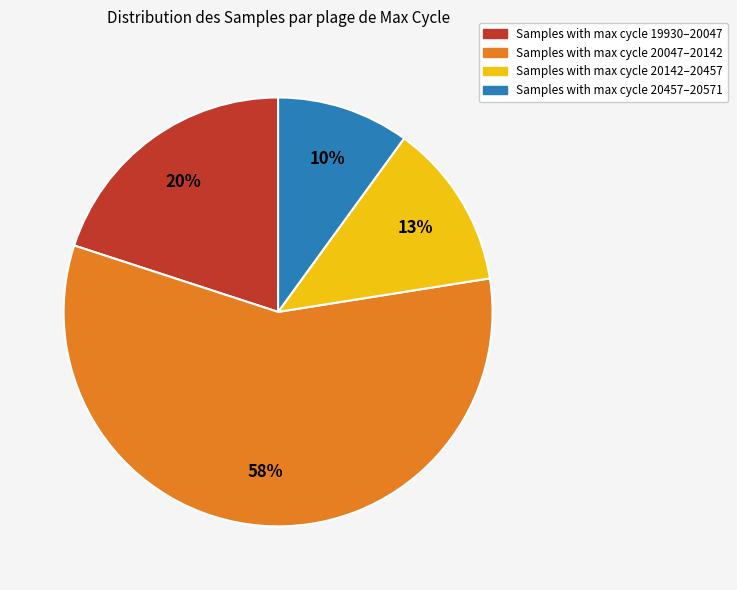

To the nearest percent, what is the difference between the largest and smallest slice percentages?

48%